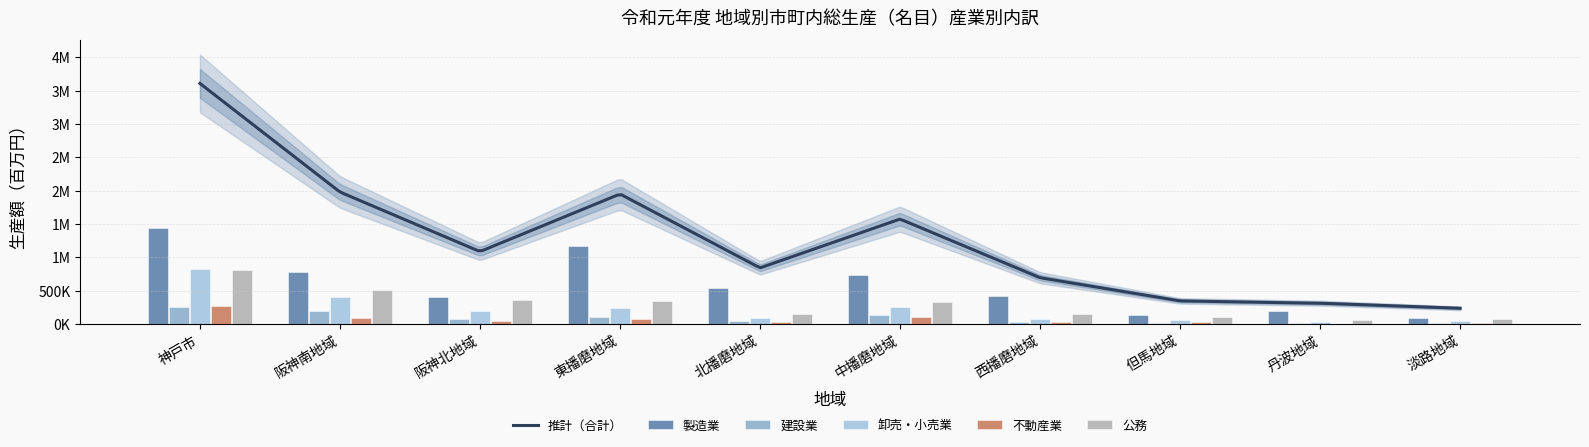

Rank the series at 淡路地域 from lowest to highest value.

建設業, 不動産業, 卸売・小売業, 公務, 製造業